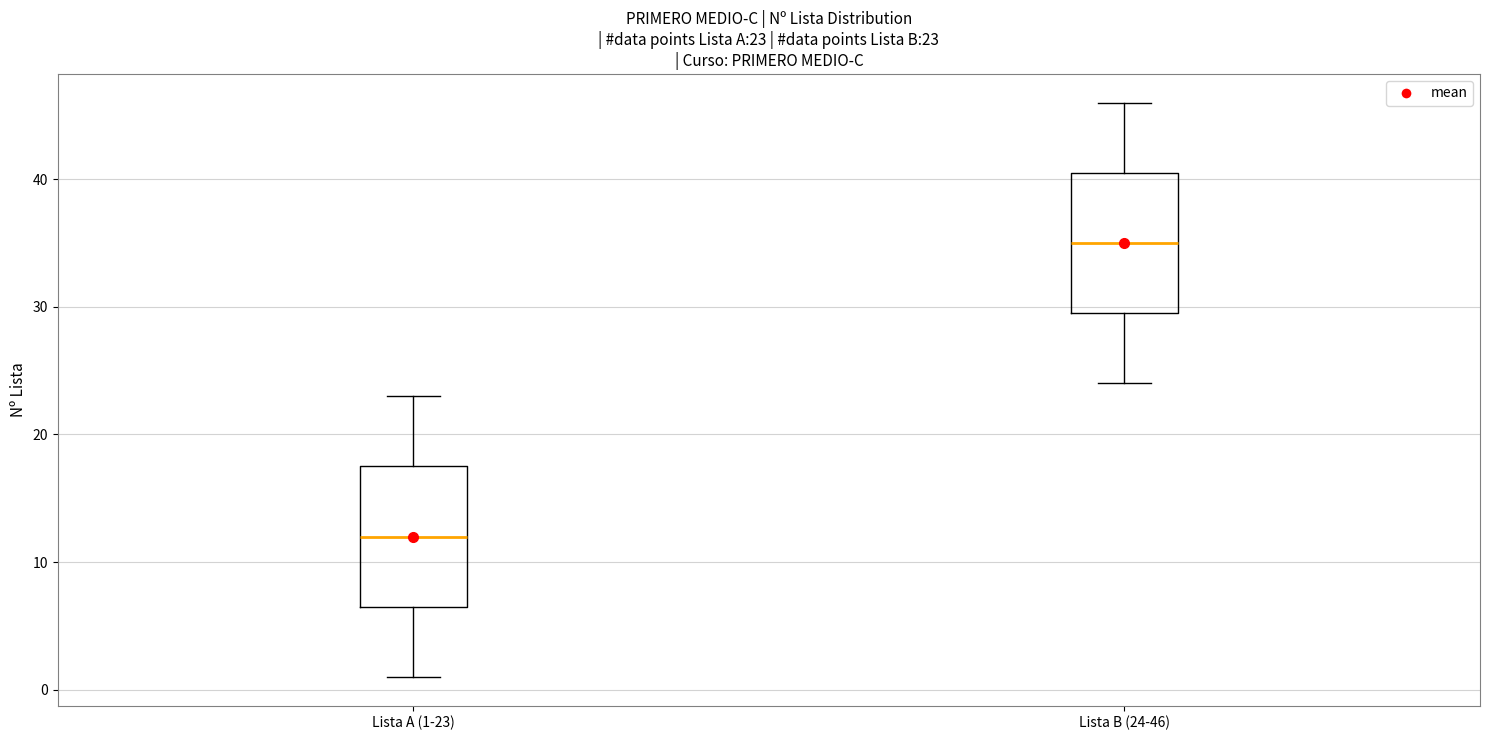

Which box has the highest median line?

Lista B (24-46)